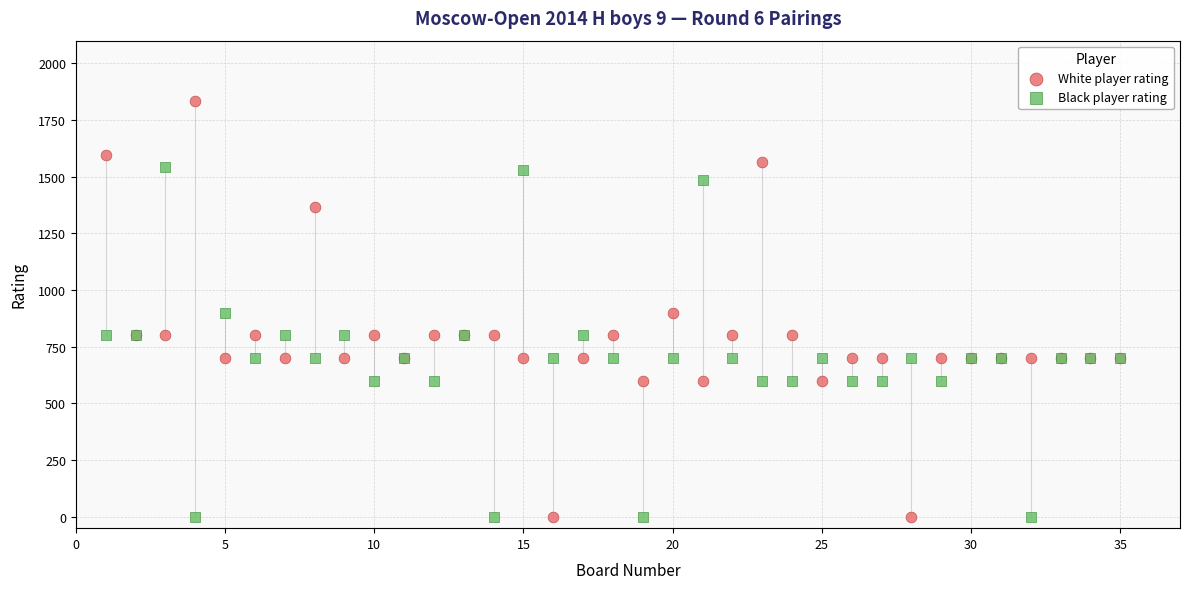

Which series has the widest spread of Y values?

White player rating